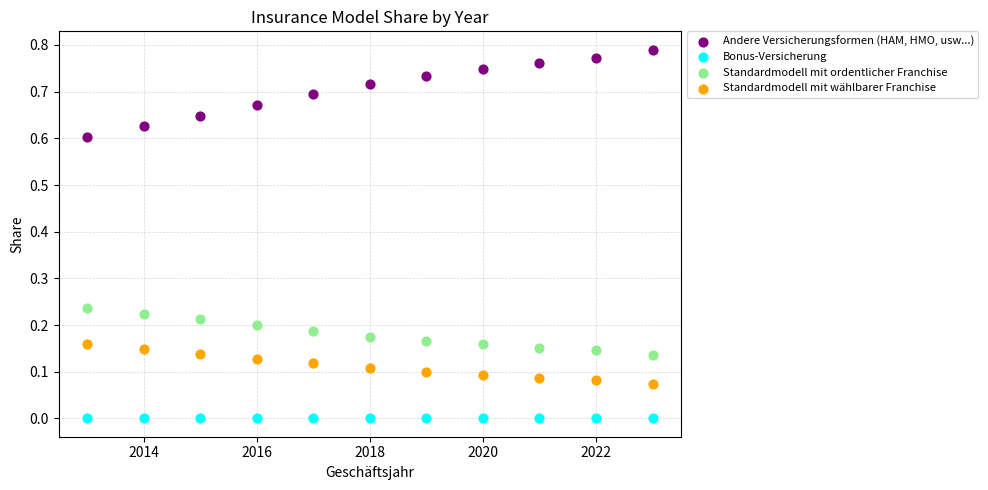

Across all data points, what is the range of X values (max minus min)?

10.0